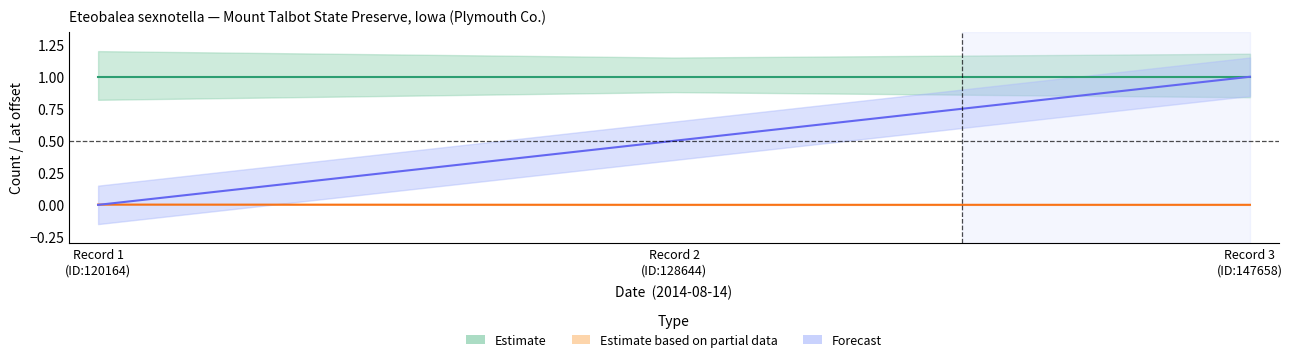

What position from the left is Record 3
(ID:147658)?

3